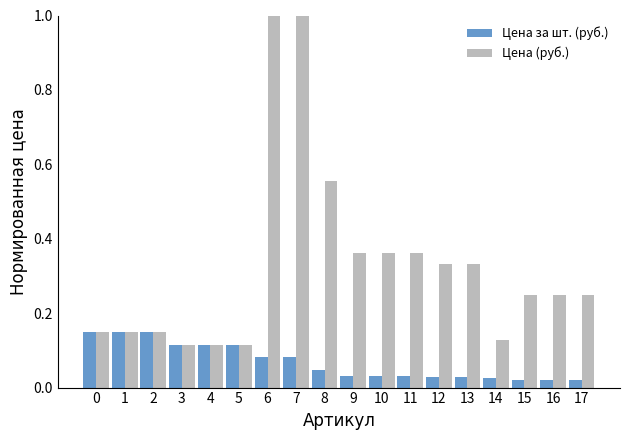

At 16, list the series in order from smallest to largest.

Цена за шт. (руб.), Цена (руб.)